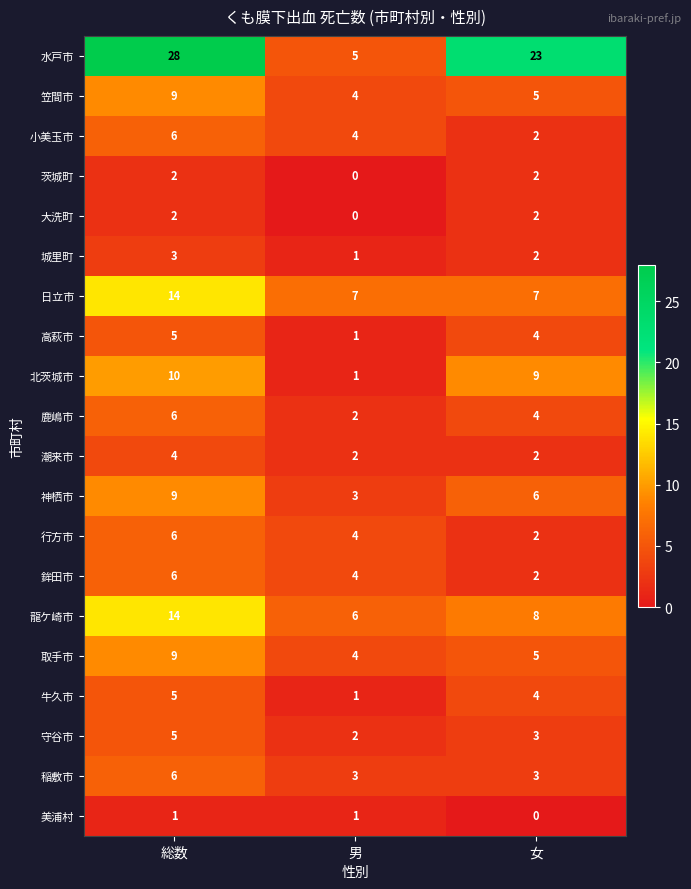

At which label does 鹿嶋市 first exceed 4?

総数